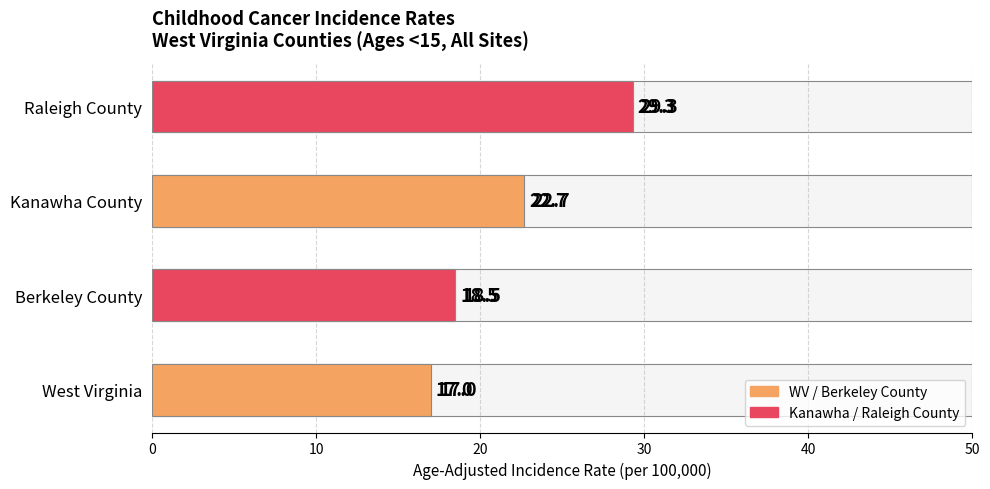

True or false: the data shows 8.7 at Raleigh County.

False